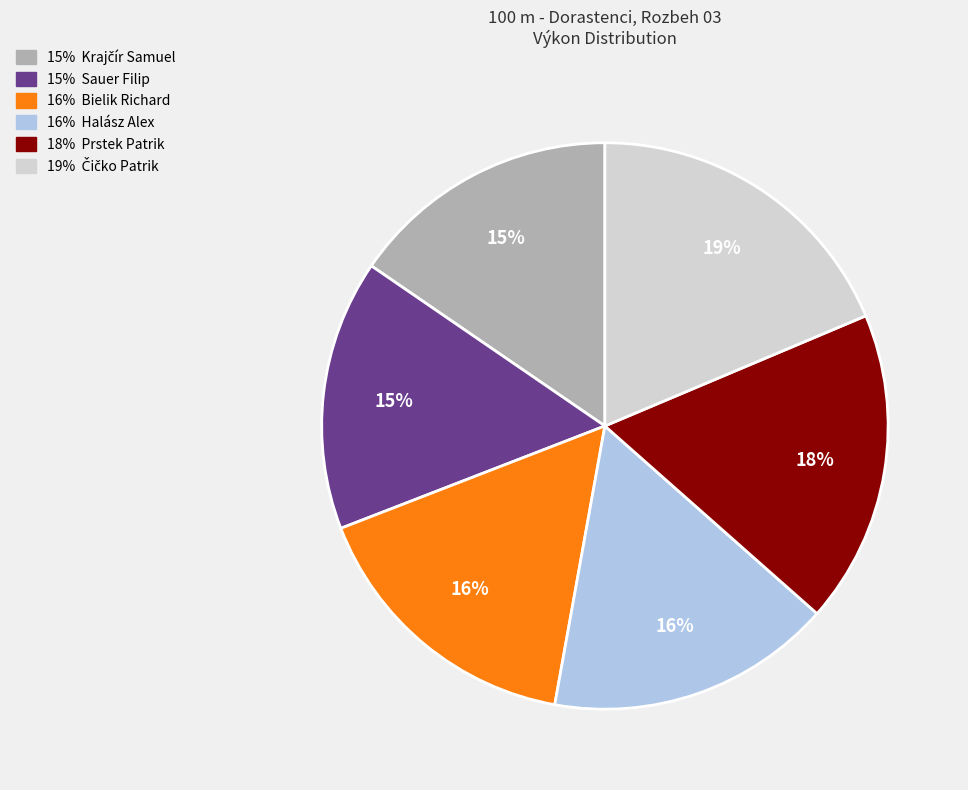

To the nearest percent, what is the average slice percentage?

17%